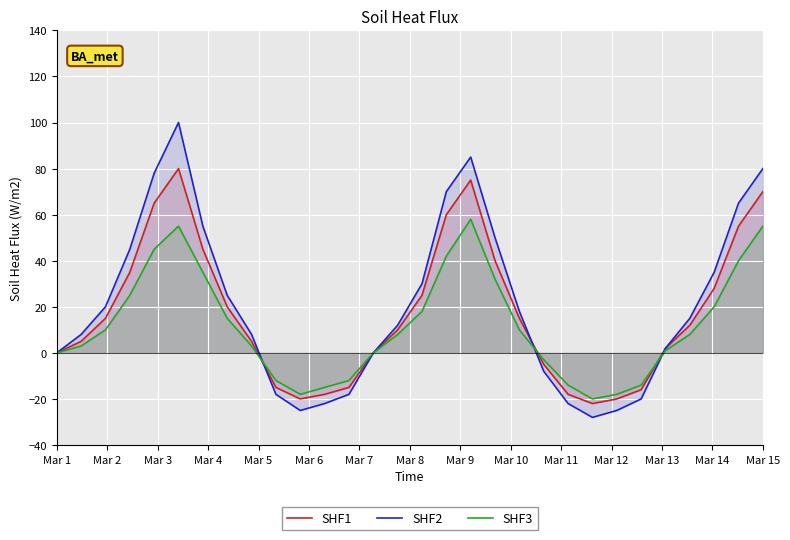

Which series has the widest spread of values?

SHF2